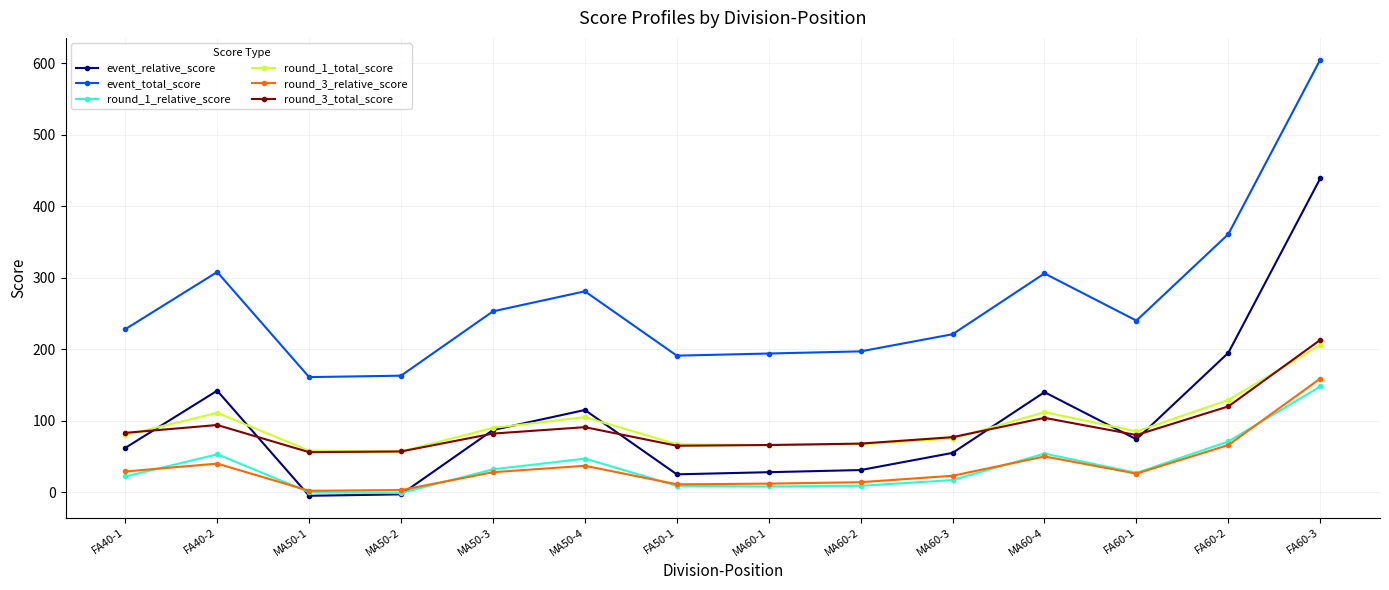

What is the difference between the maximum and minimum values in the round_1_total_score series?

149